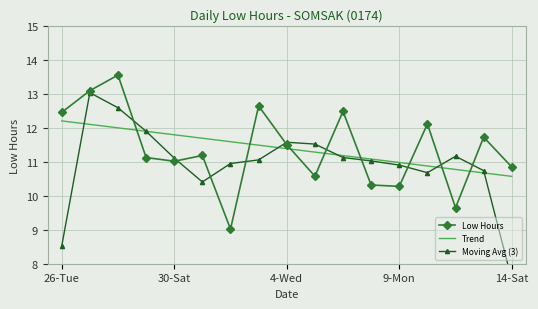

True or false: Trend and Low Hours intersect in this chart.

True